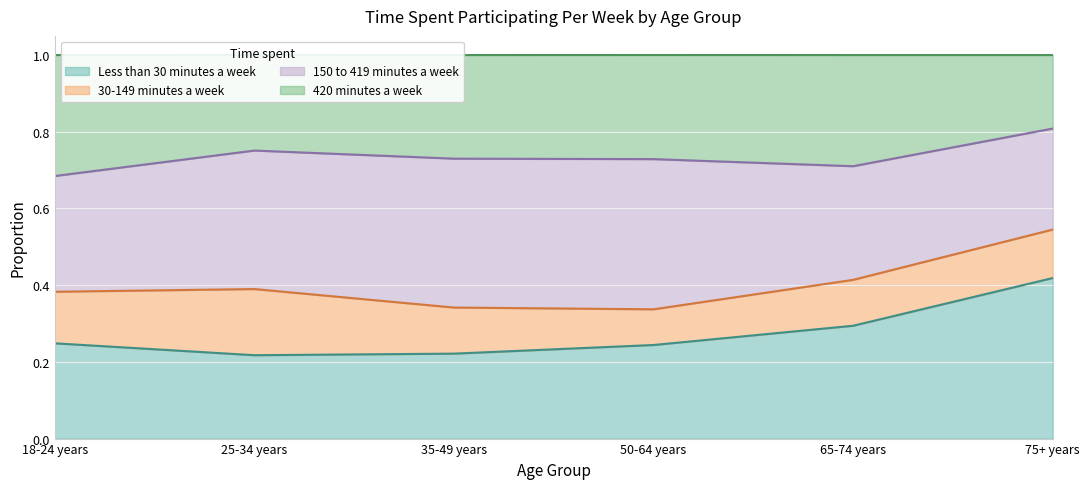

What is the label of the 4th point from the left?

50-64 years